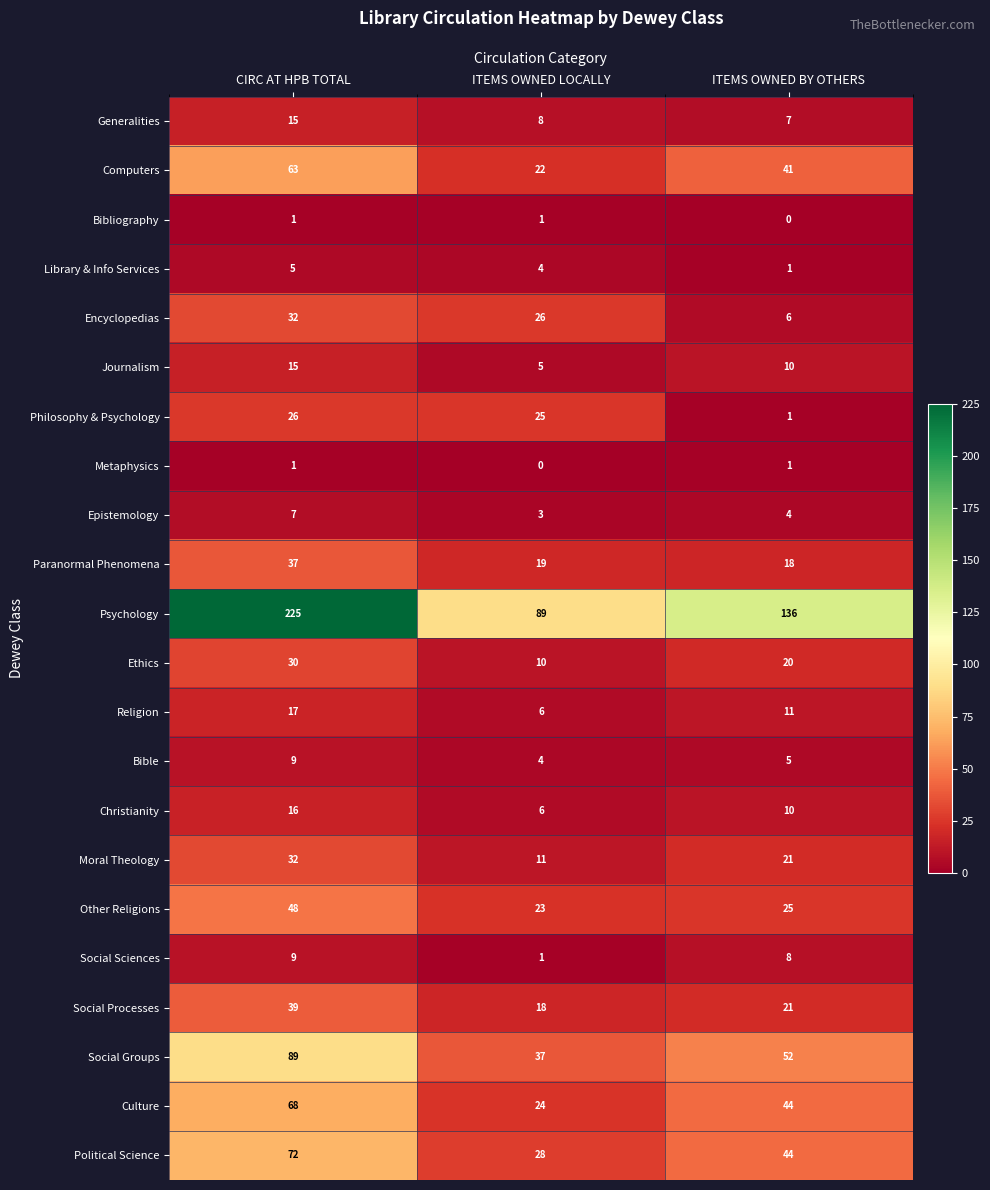

List the labels in order of Social Processes value, largest first.

CIRC AT HPB TOTAL, ITEMS OWNED BY OTHERS, ITEMS OWNED LOCALLY